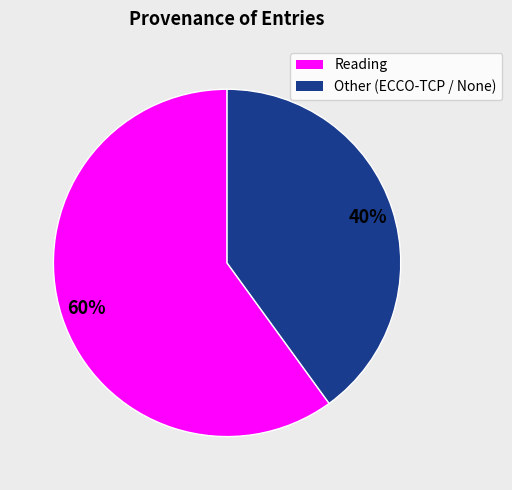

To the nearest percent, what is the average slice percentage?

50%